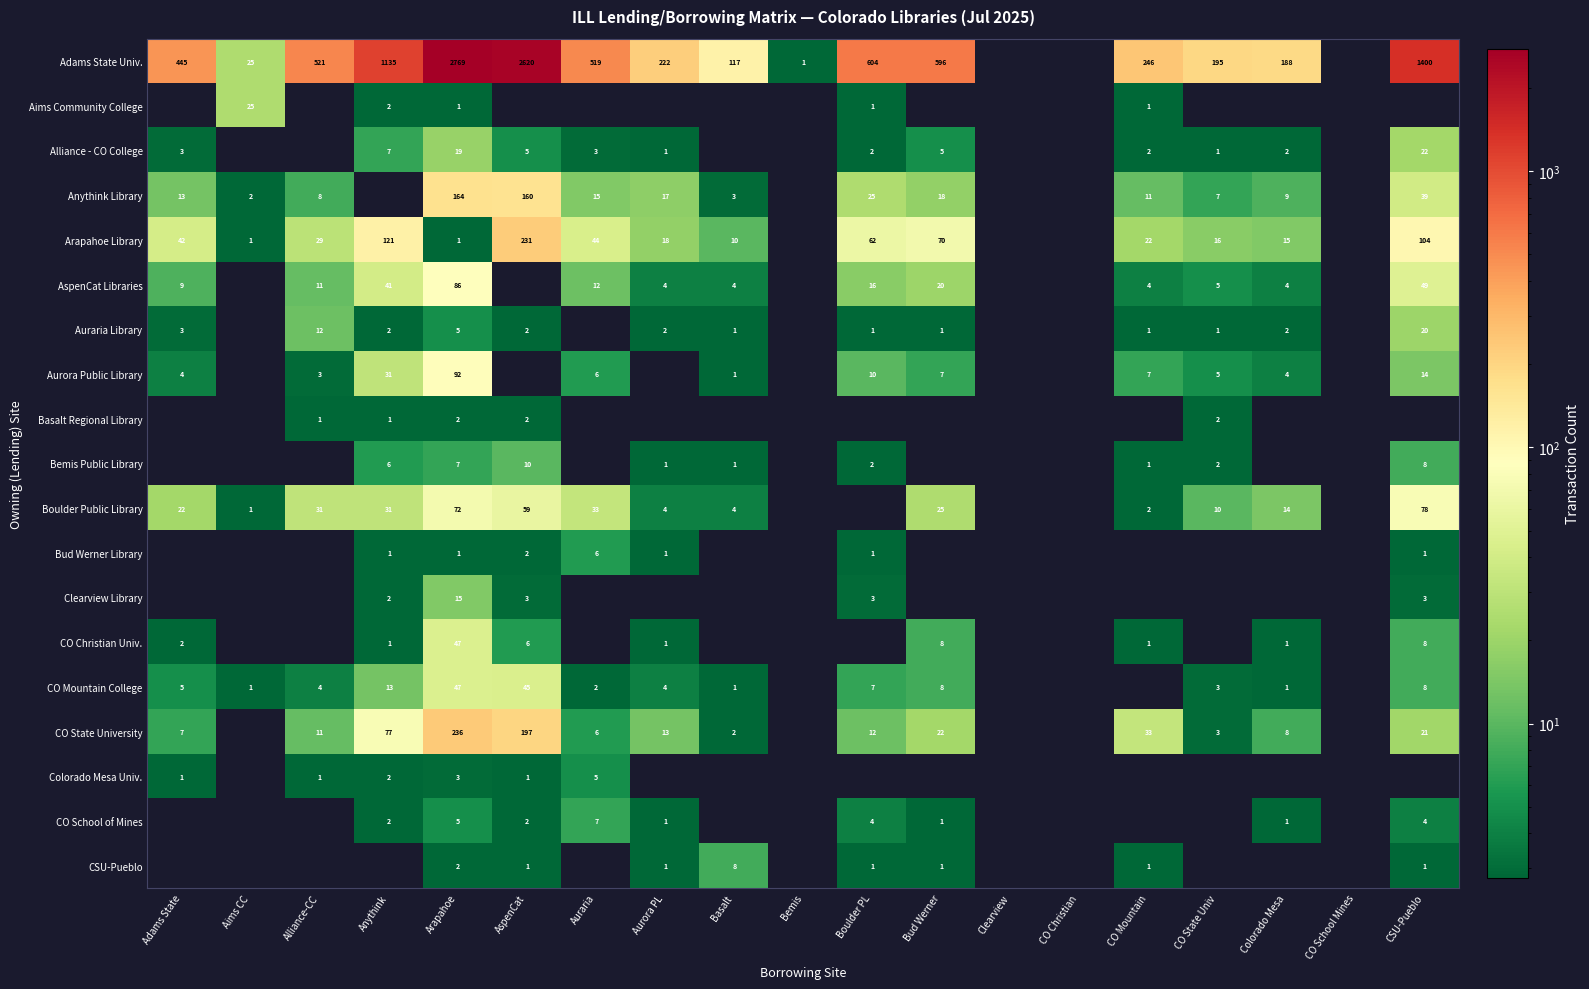

The value of CO State University at Boulder PL is 6. True or false?

False